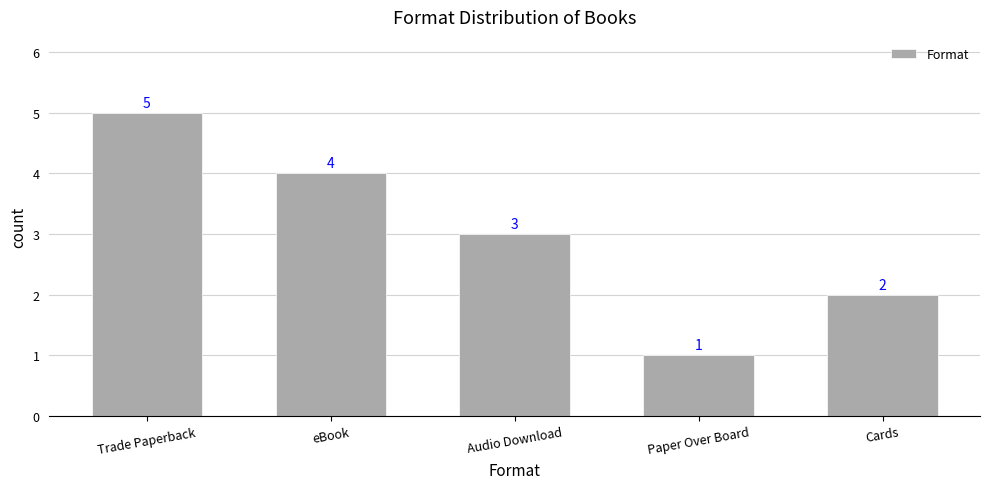

Read the value at Cards.

2